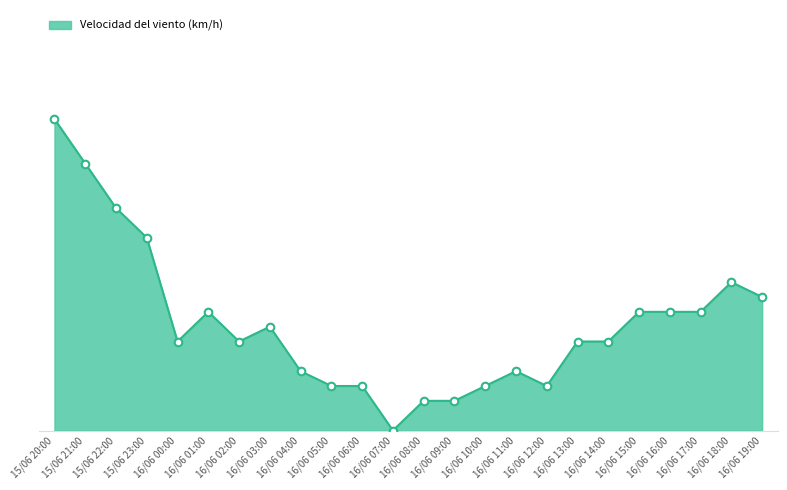

Approximately how many times larger is the value at 15/06 22:00 compared to 16/06 11:00?

3.8